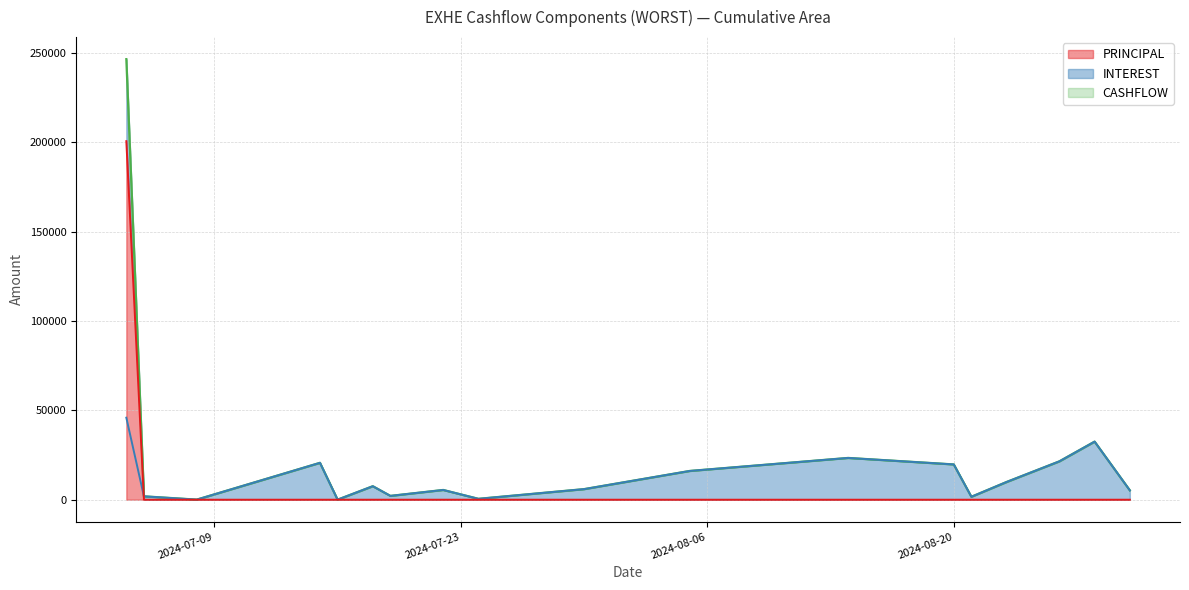

The value of PRINCIPAL at 2024-08-20 is 0.0. True or false?

True